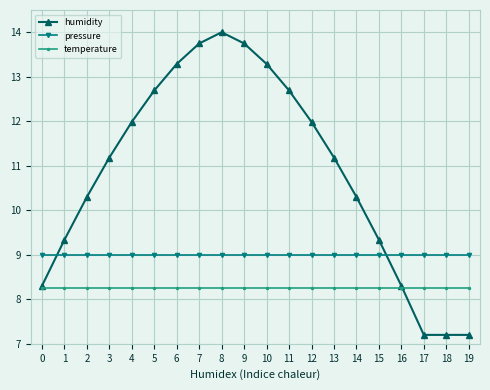

How many lines are shown in the chart?

3